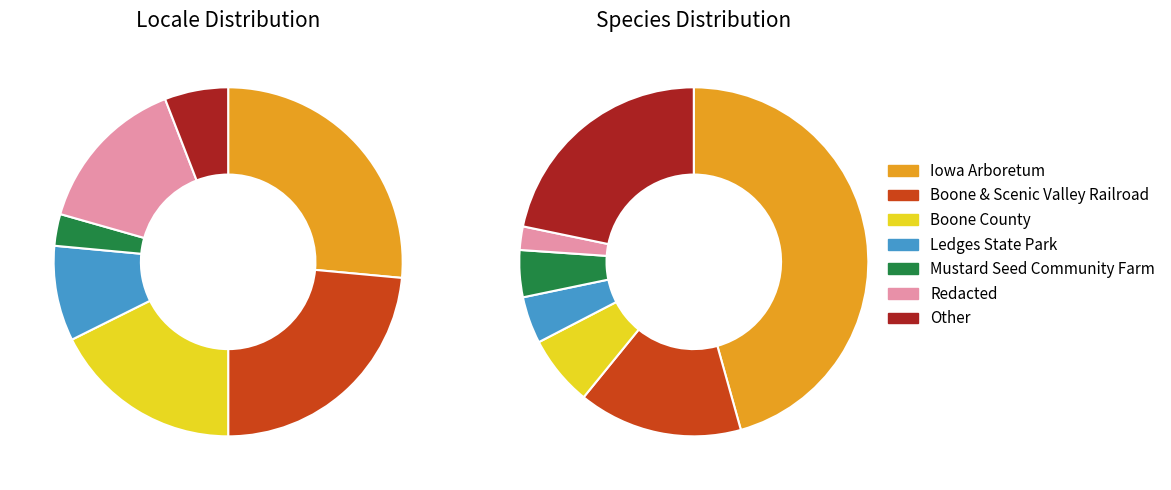

Count the number of slices in the pie.

7